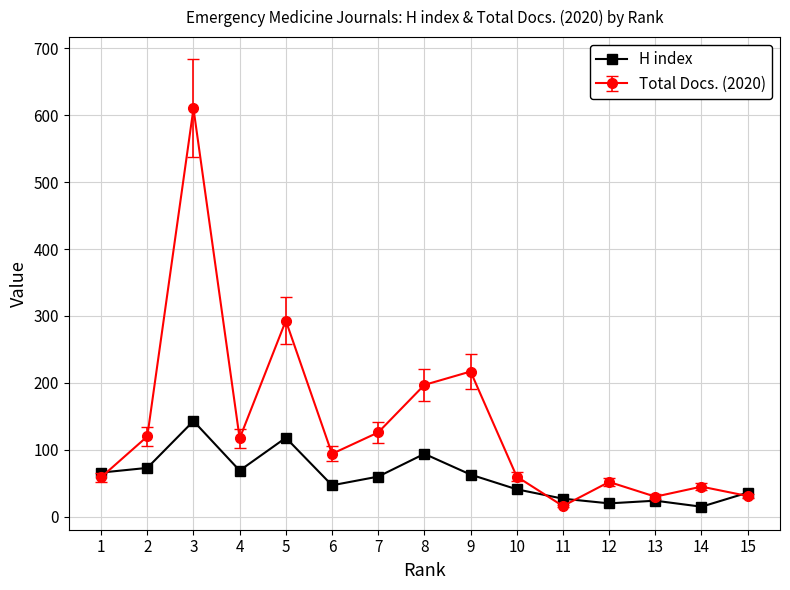

What is the maximum value shown in the chart?

610